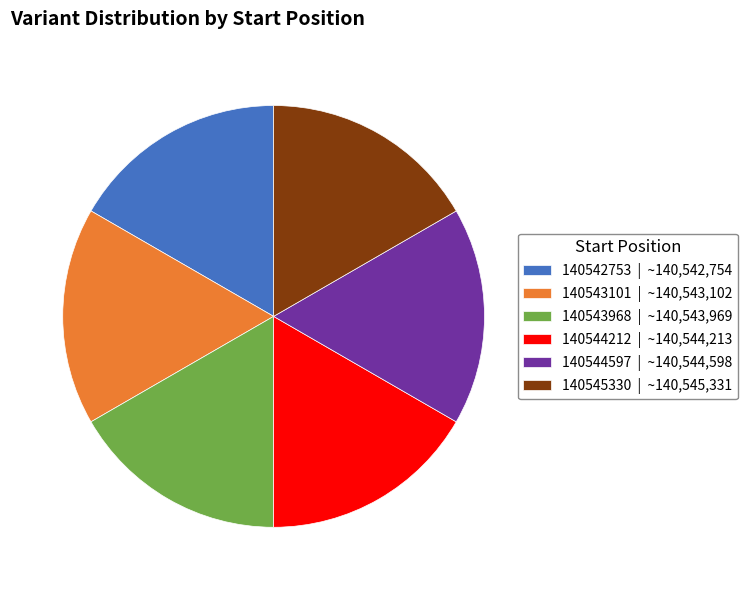

How many segments does this pie chart have?

6